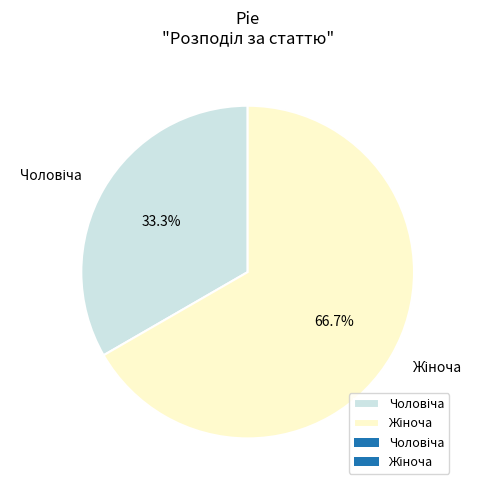

Is there a majority slice in this chart?

Yes